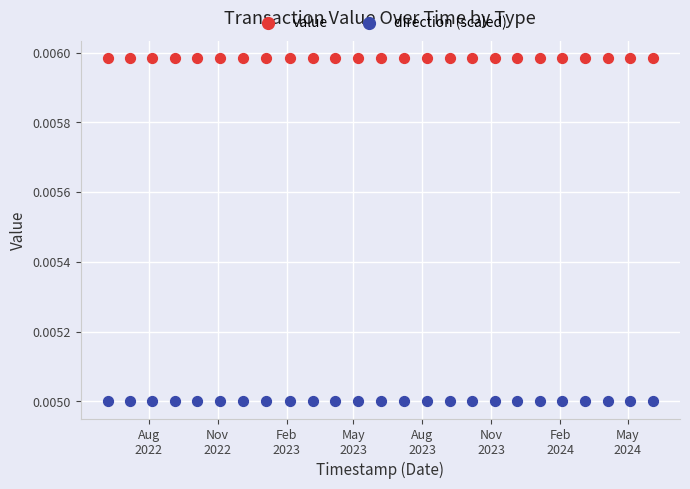

Which series reaches the maximum Y coordinate?

value